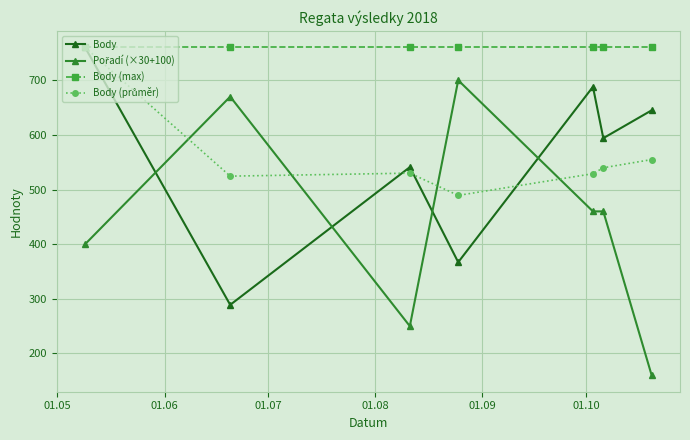

In Body, how many points are lower than both neighbors (excluding endpoints)?

3